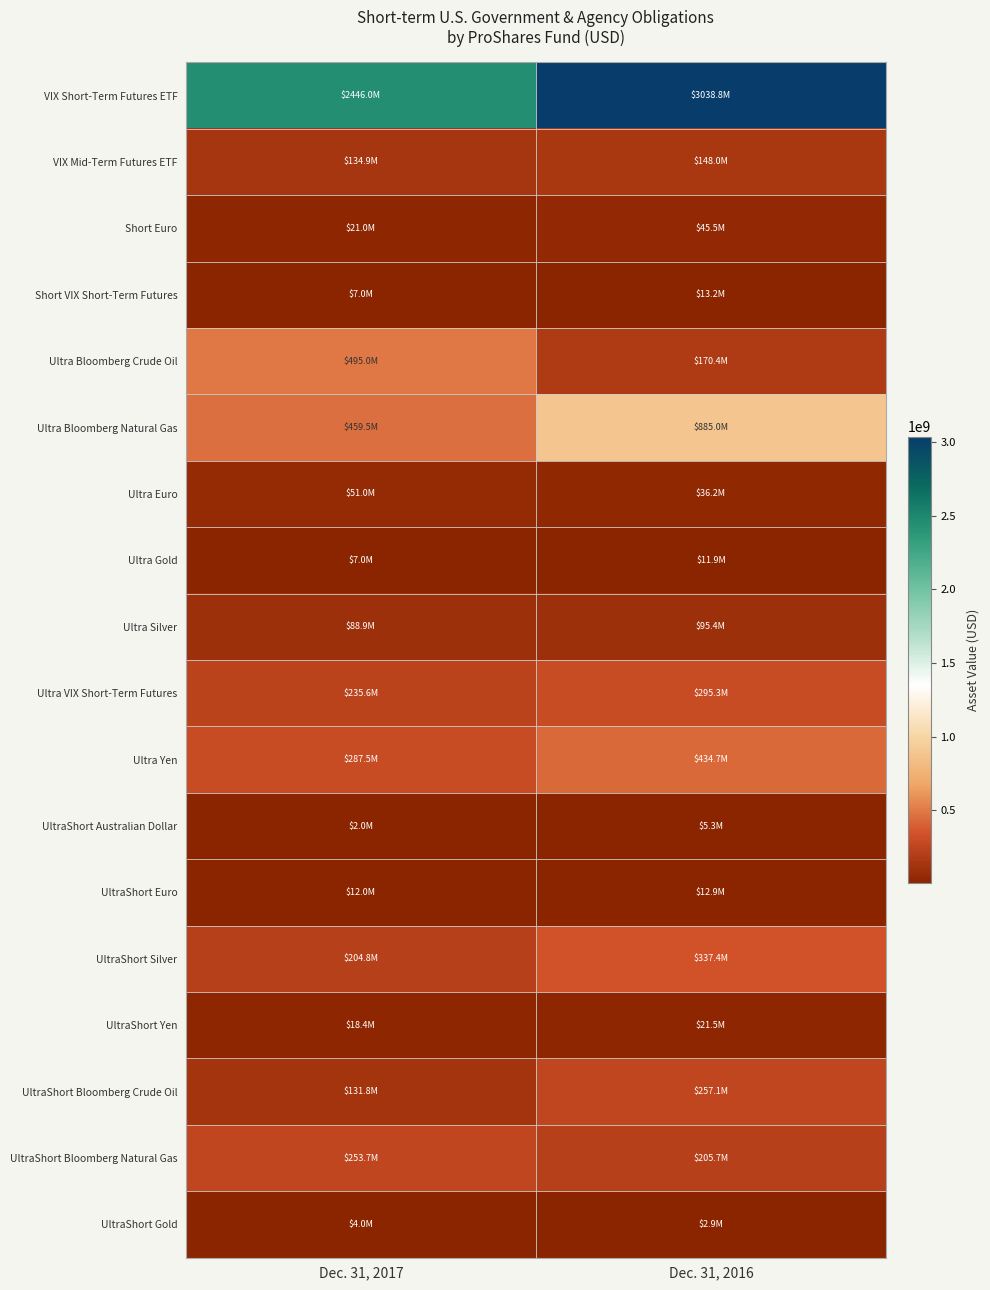

What is the total value across all series at Dec. 31, 2017?

4859962172